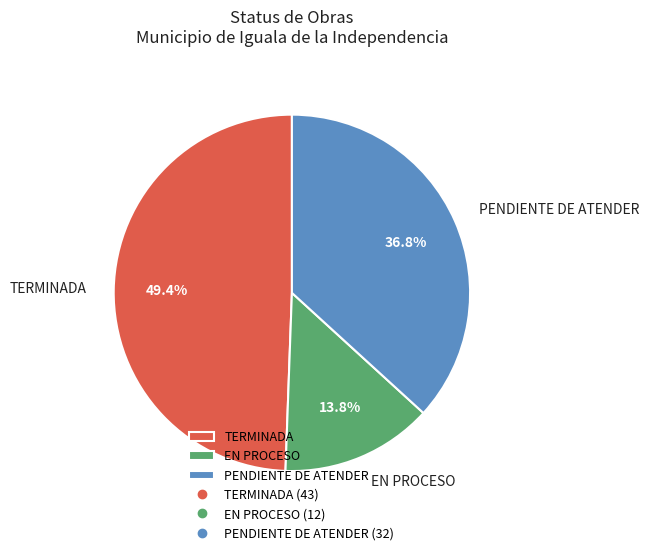

To the nearest percent, what portion does PENDIENTE DE ATENDER represent?

37%